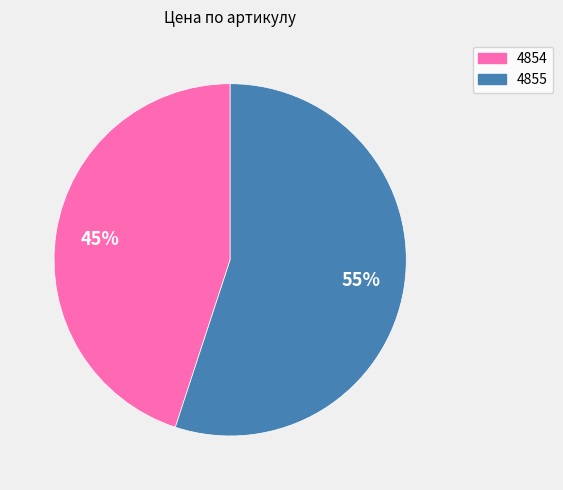

What percentage is the 4854 slice, to the nearest percent?

45%